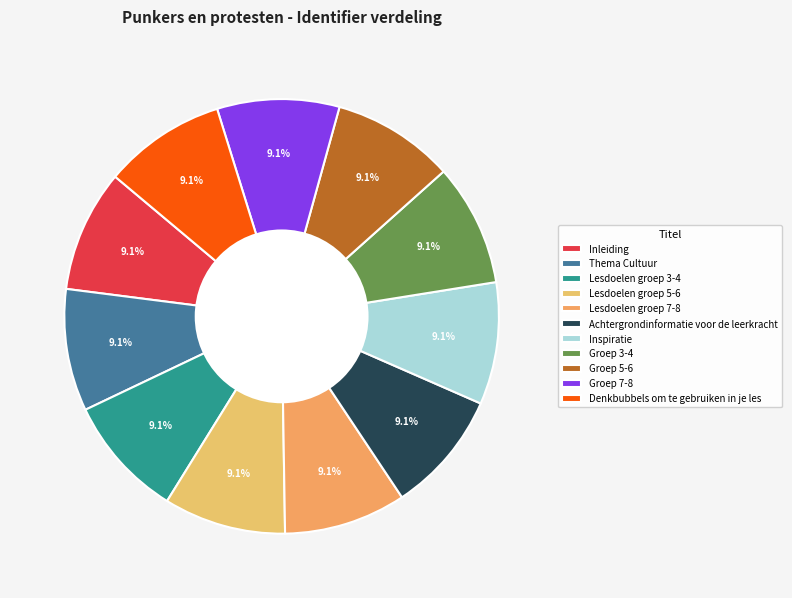

Rank the categories by value from lowest to highest.

Inleiding, Thema Cultuur, Lesdoelen groep 3-4, Lesdoelen groep 5-6, Lesdoelen groep 7-8, Achtergrondinformatie voor de leerkracht, Inspiratie, Groep 3-4, Groep 5-6, Groep 7-8, Denkbubbels om te gebruiken in je les